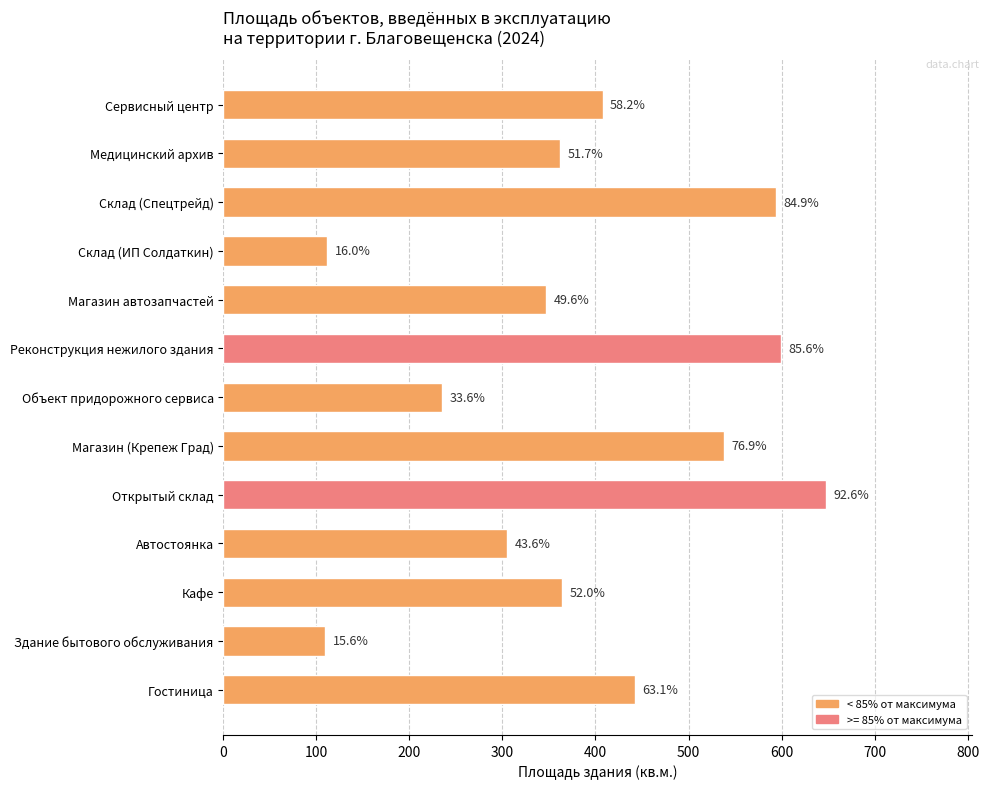

How many bars are there in total?

13